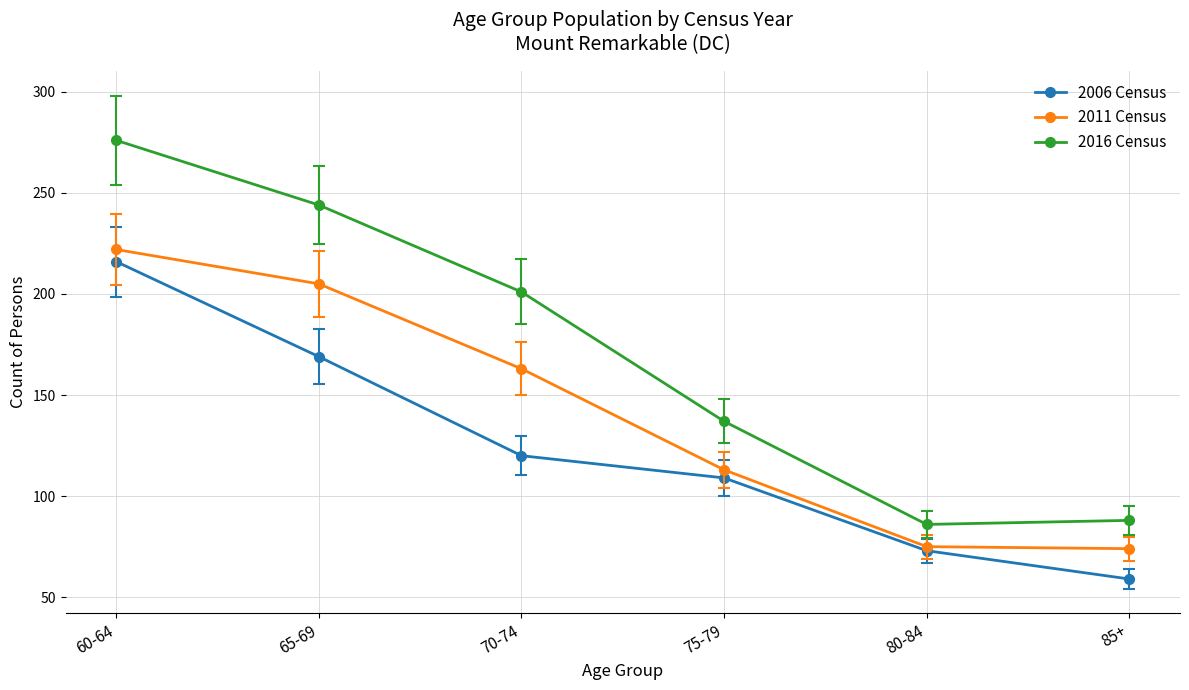

What is the label of the 1st point from the right?

85+